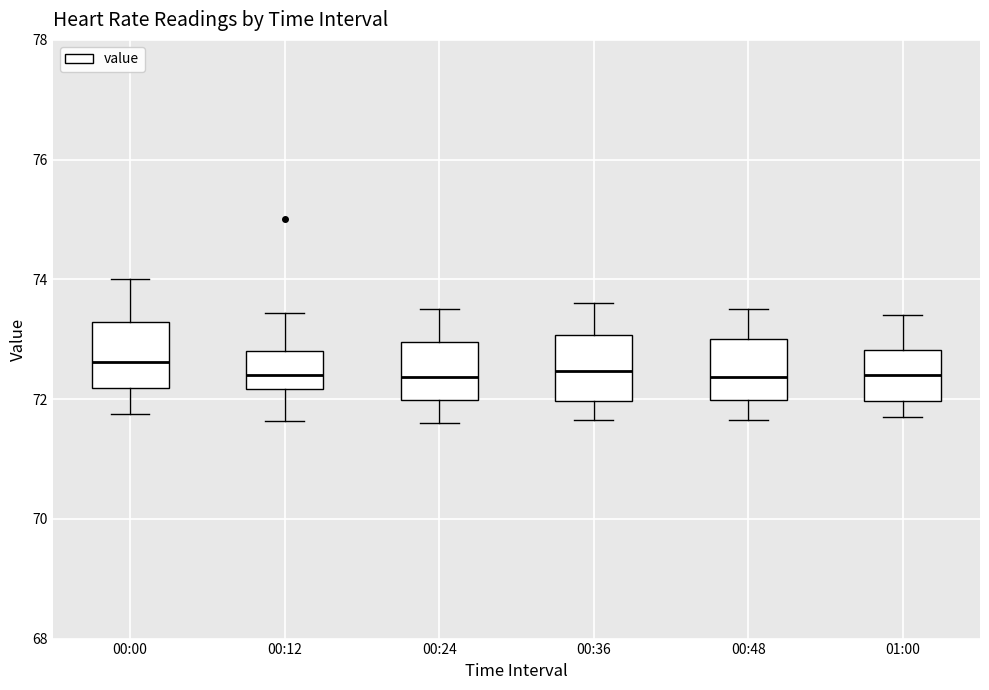

Where is the lower edge of the box for 01:00 on the y-axis? The values are not printed on the chart, so give them approximately, as read against the axis.

72.0